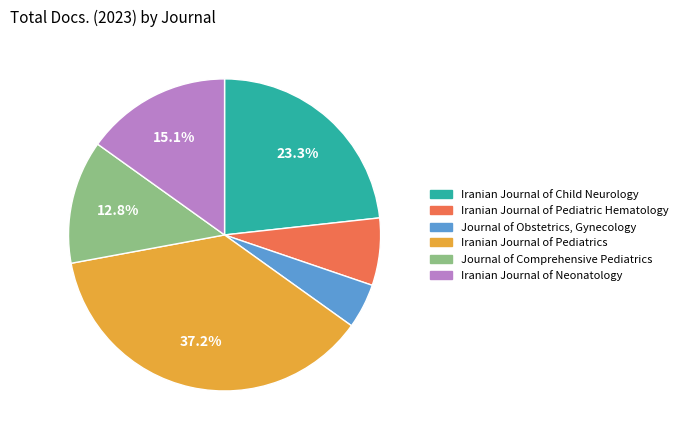

Does any single category account for the majority?

No